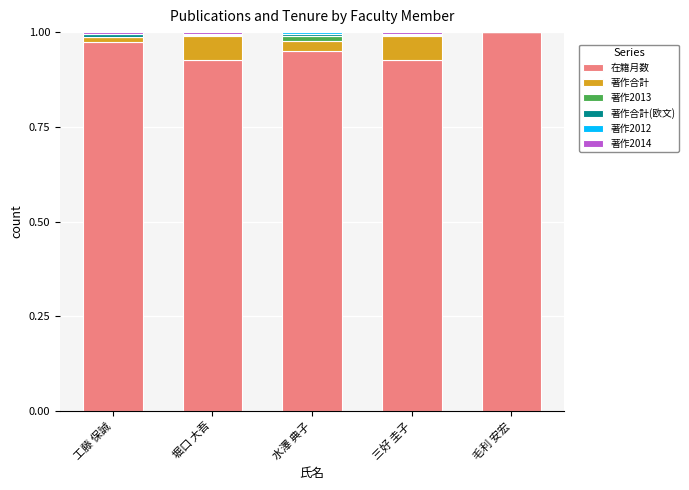

Which has a higher value, 堀口 大吾 or 水澤 典子?

水澤 典子